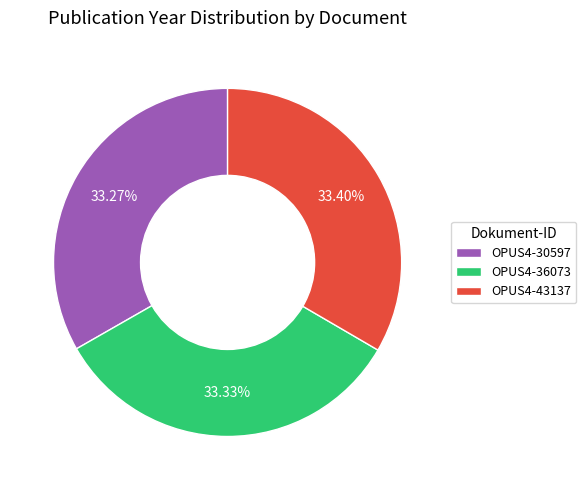

What is the ratio of the value at OPUS4-30597 to the value at OPUS4-43137?

1.0